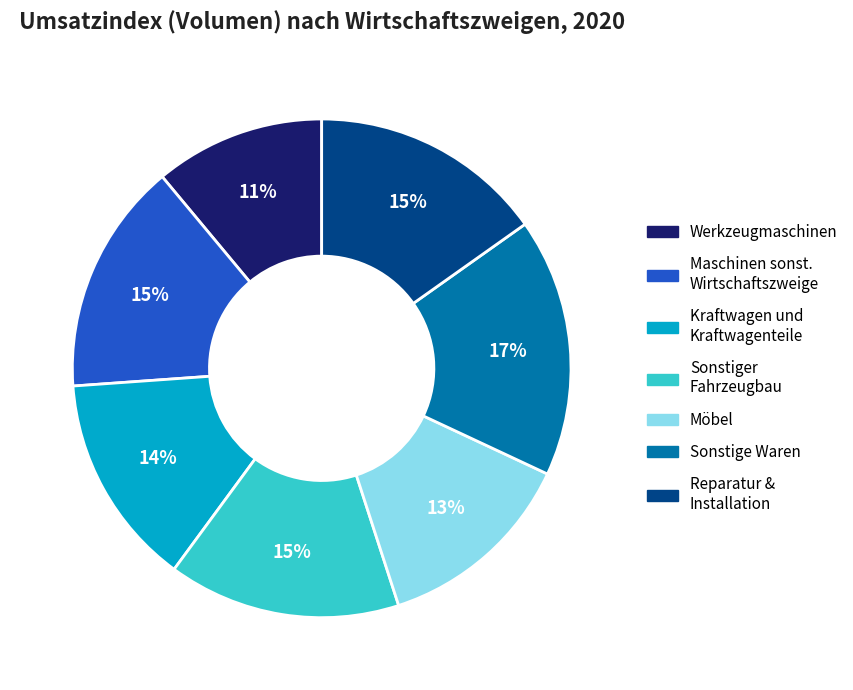

Is there a majority slice in this chart?

No